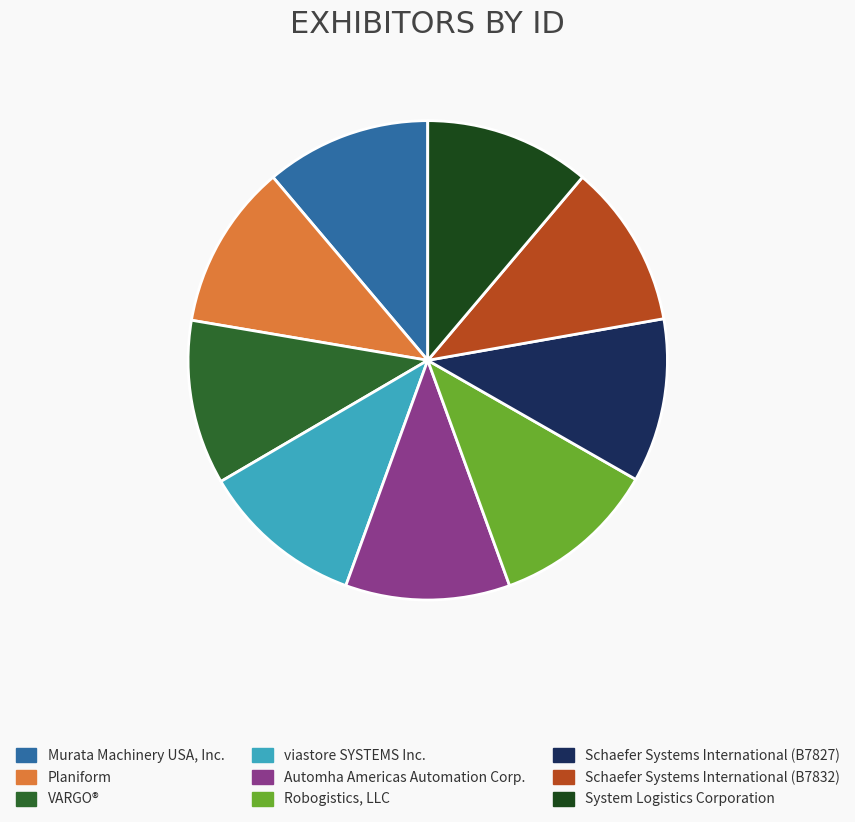

Is the sum of Planiform and Automha Americas Automation Corp. greater than half?

No